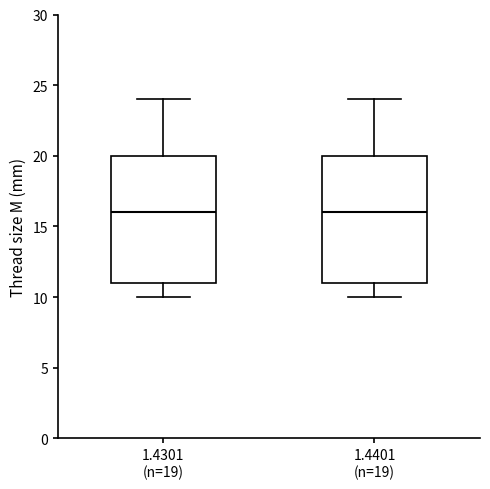

Where is the upper edge of the box for 1.4301 (n=19) on the y-axis? The values are not printed on the chart, so give them approximately, as read against the axis.

20